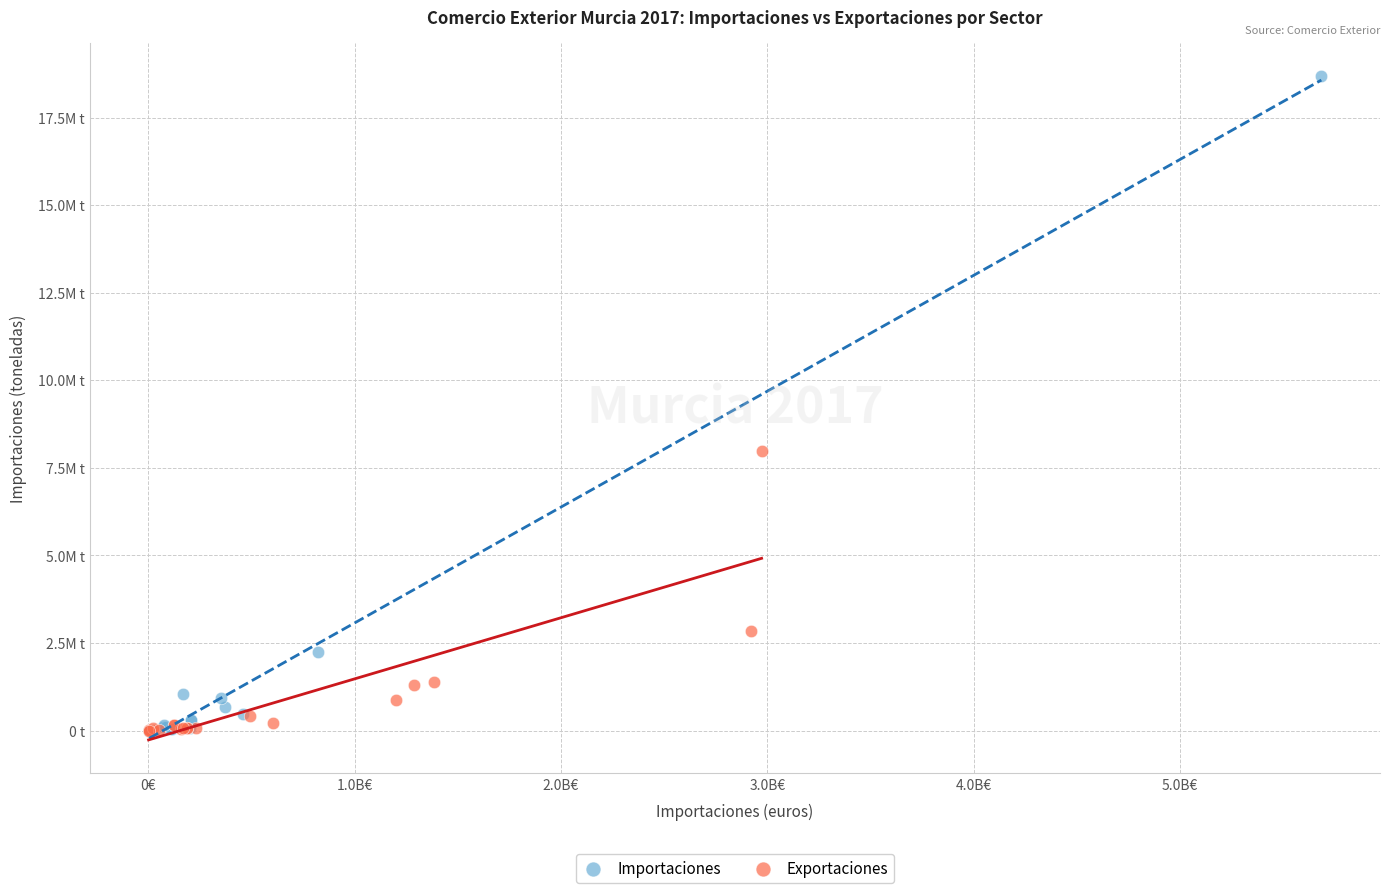

What are all the series names shown in the legend?

Importaciones, Exportaciones